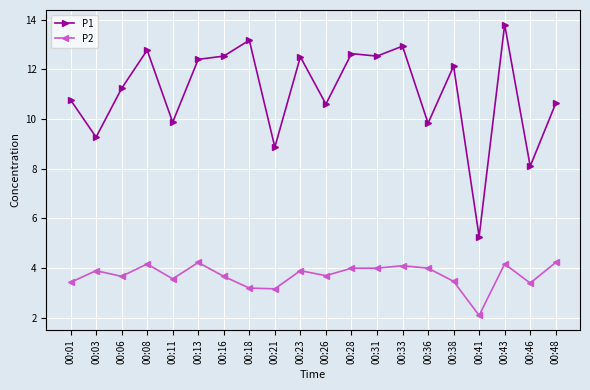

True or false: P2 and P1 cross at least once.

False